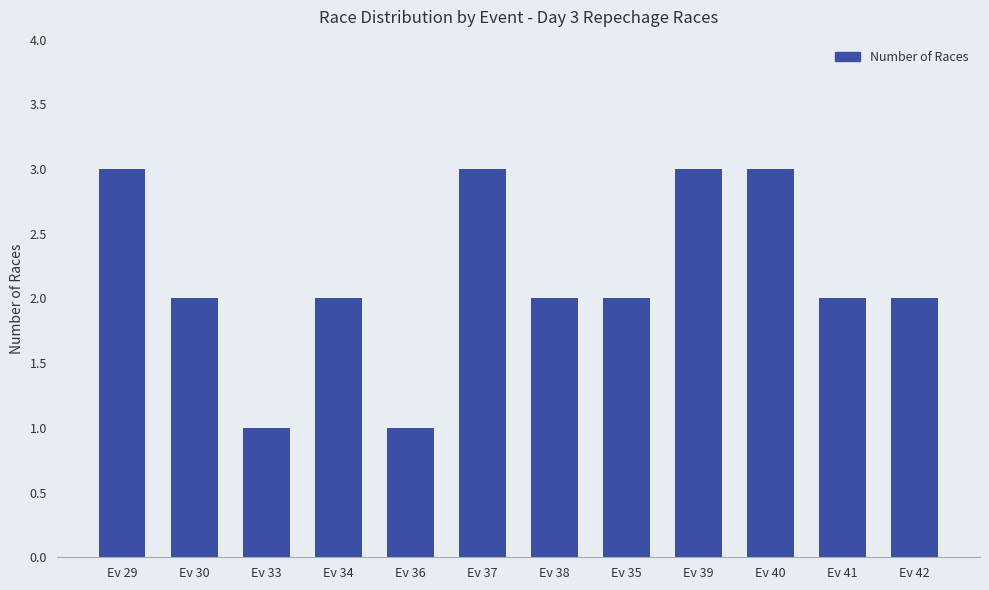

Reading left to right, transcribe all the data shown in this chart.

3	2	1	2	1	3	2	2	3	3	2	2